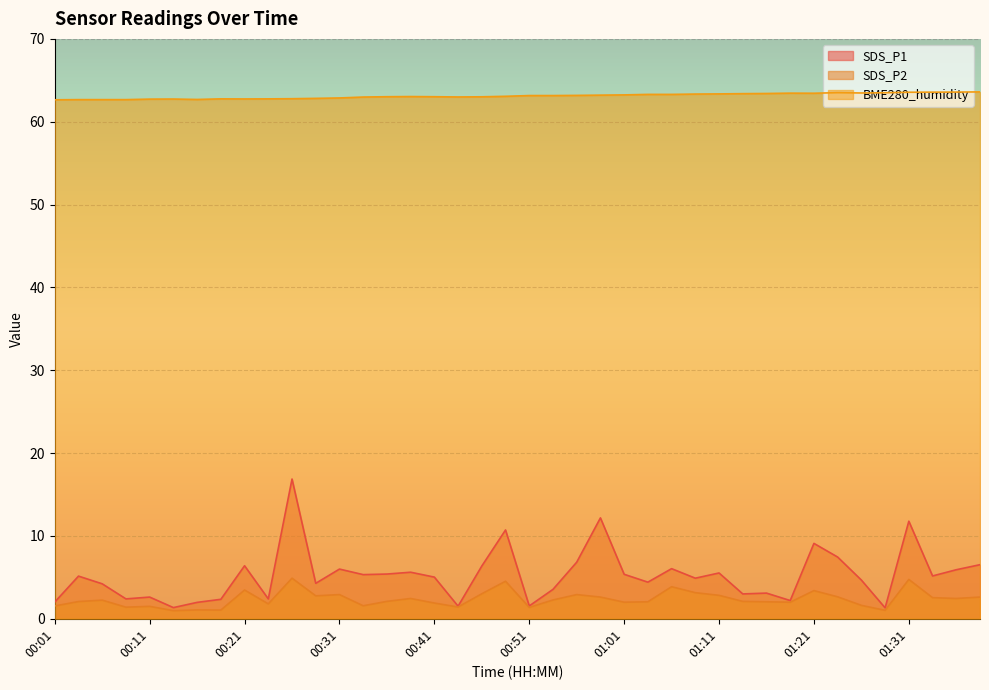

What is the difference between the maximum and minimum values in the SDS_P2 series?

3.9